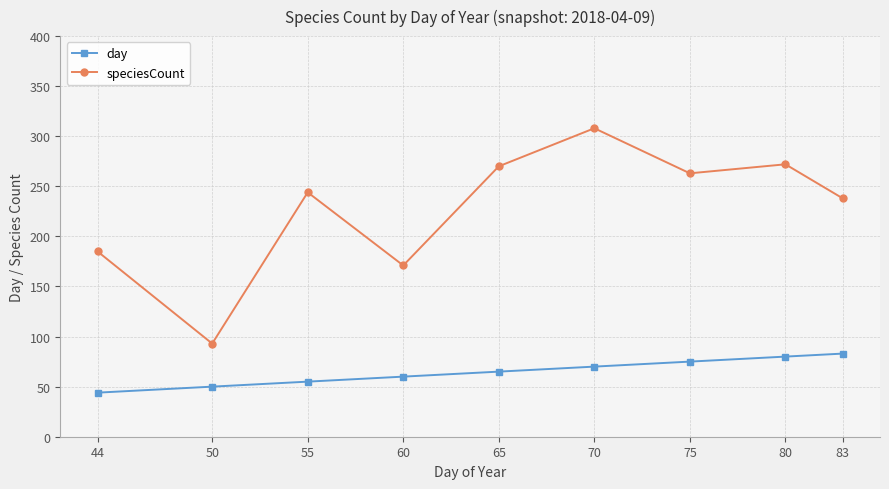

What is the approximate value of day at 55, to the nearest 5?

55